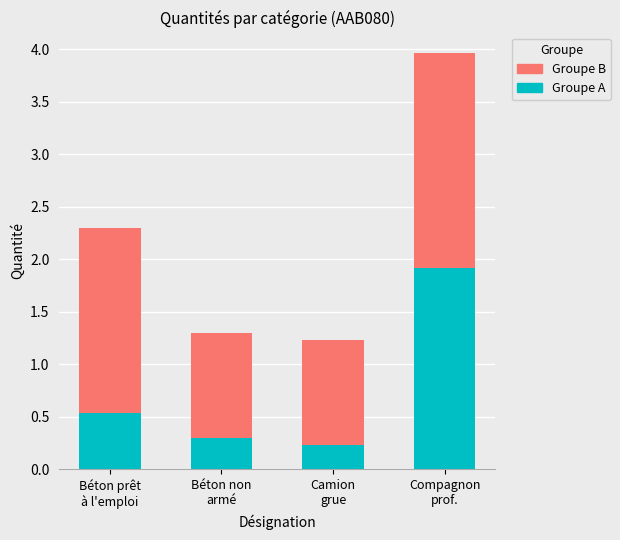

What is the difference between the maximum and minimum values in the Groupe A series?

1.7